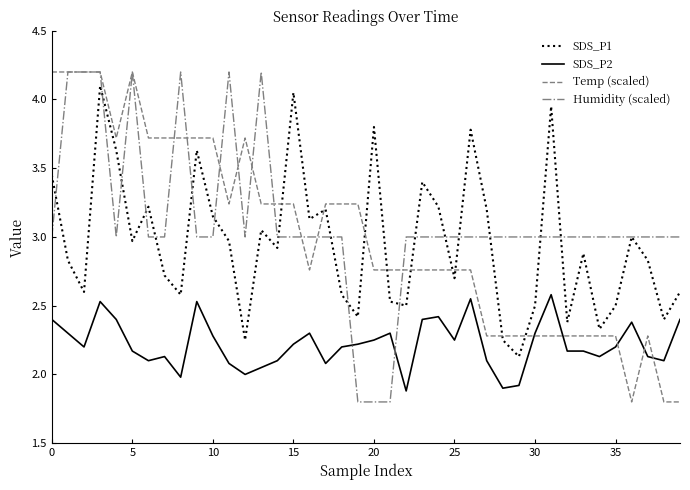

After their last crossing, which series has the higher values: SDS_P1 or Temp (scaled)?

SDS_P1